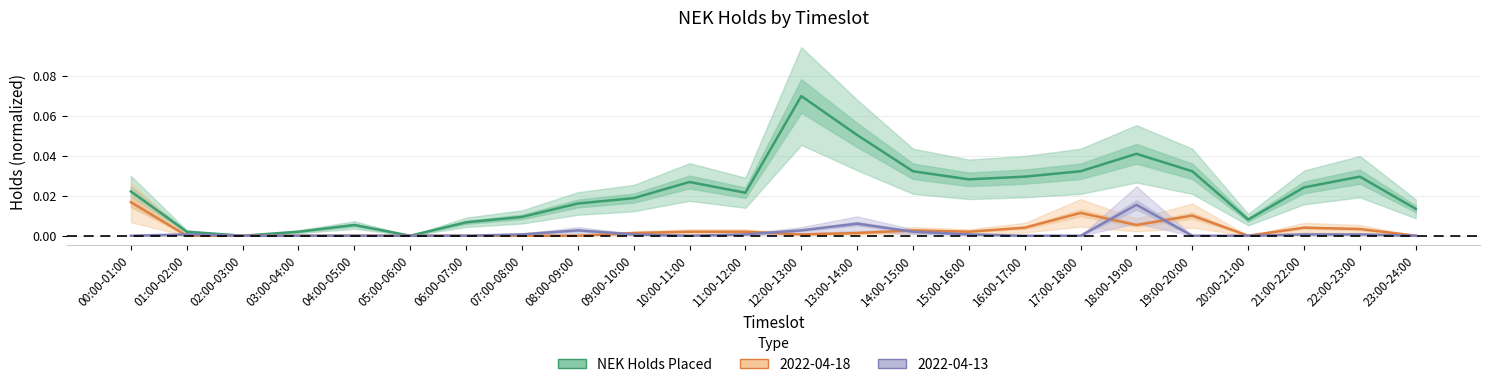

Between 14:00-15:00 and 22:00-23:00, which is larger?

14:00-15:00